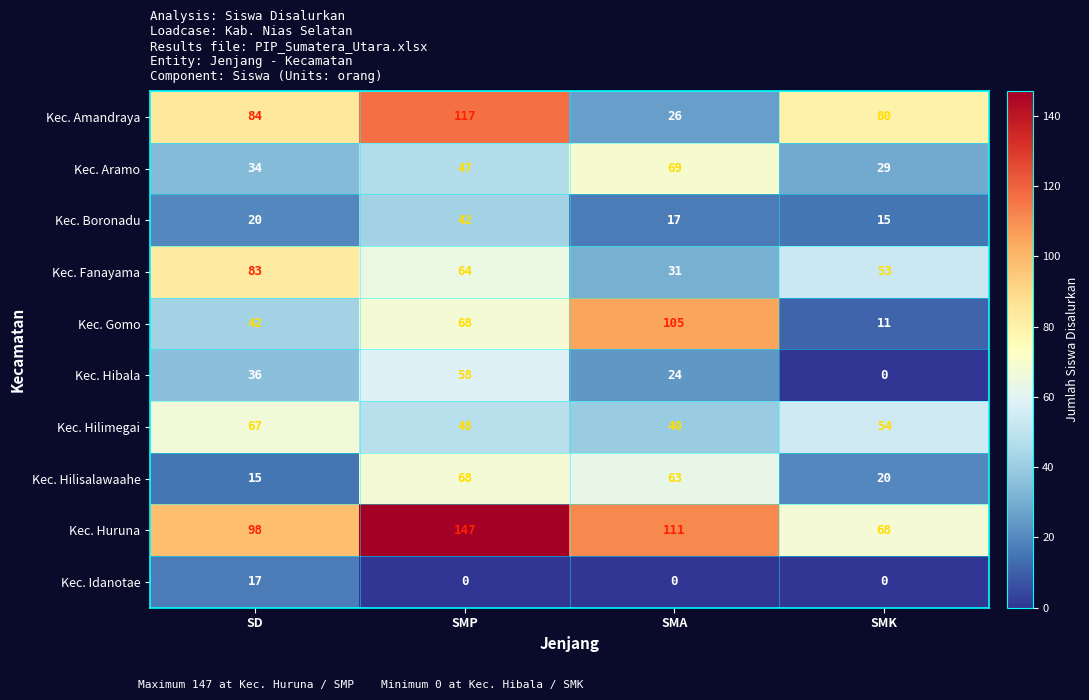

Where is Kec. Hilisalawaahe nearest to the value 41?

SMK